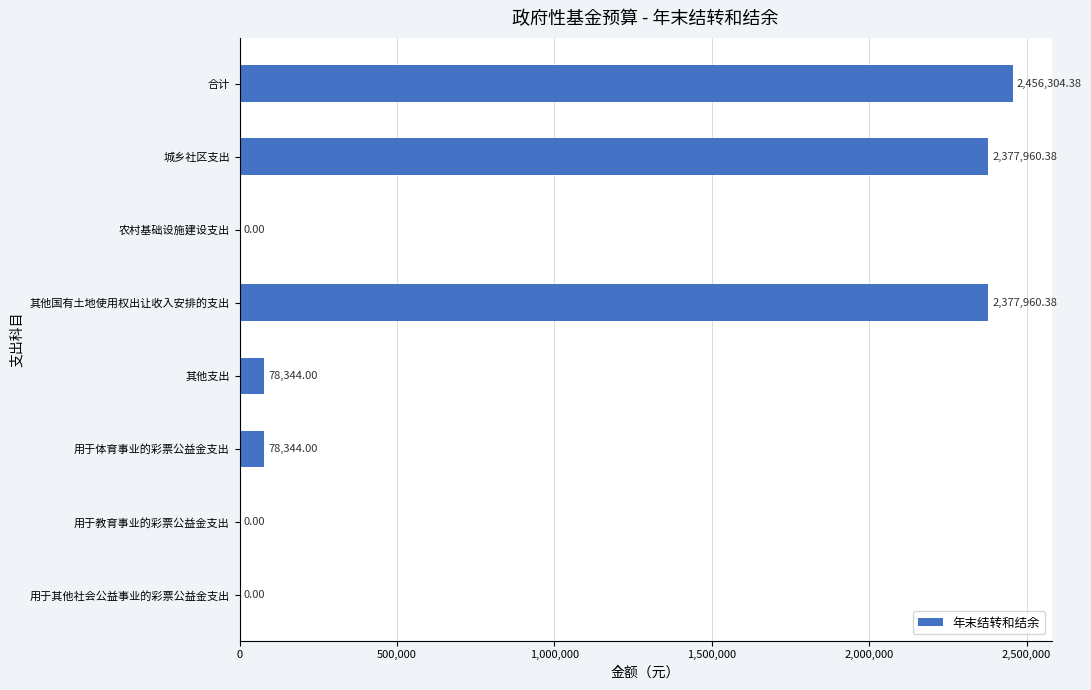

At which category does the chart reach its peak across all series?

合计